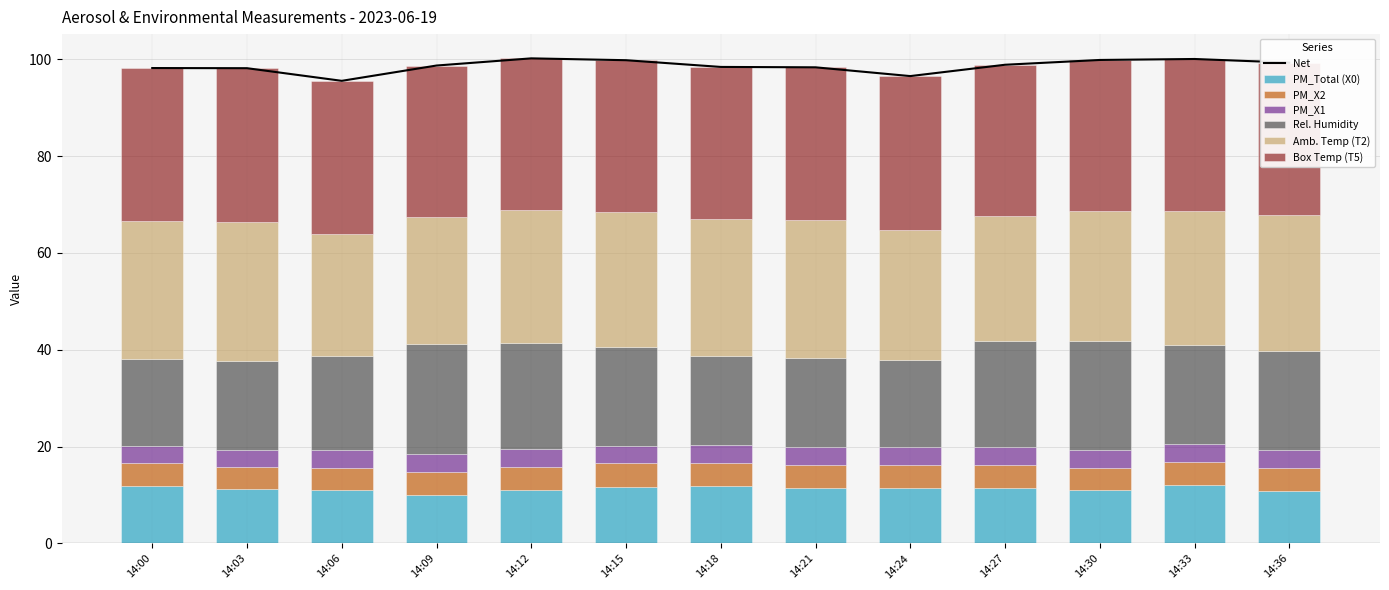

Between 14:00 and 14:06, which is larger?

14:00